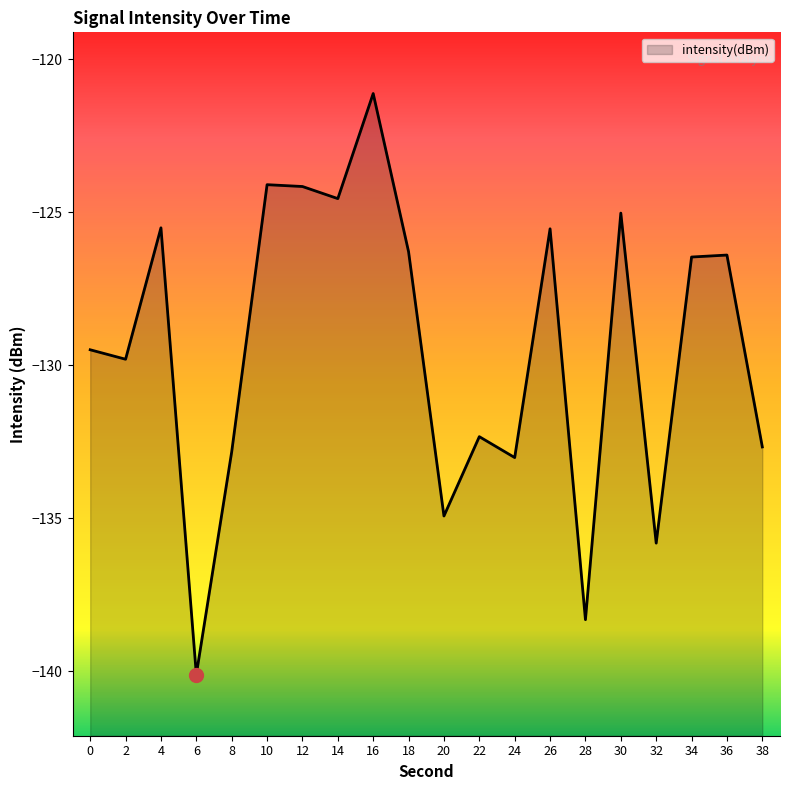

How many data points does each series have?

20